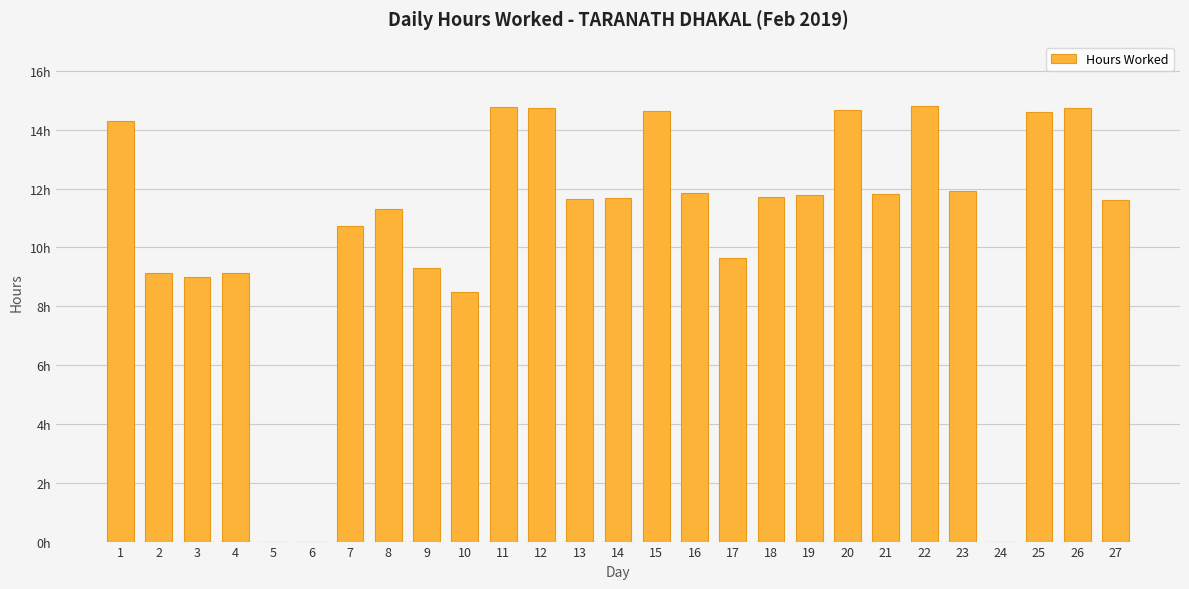

What is the sum of all values?

288.1